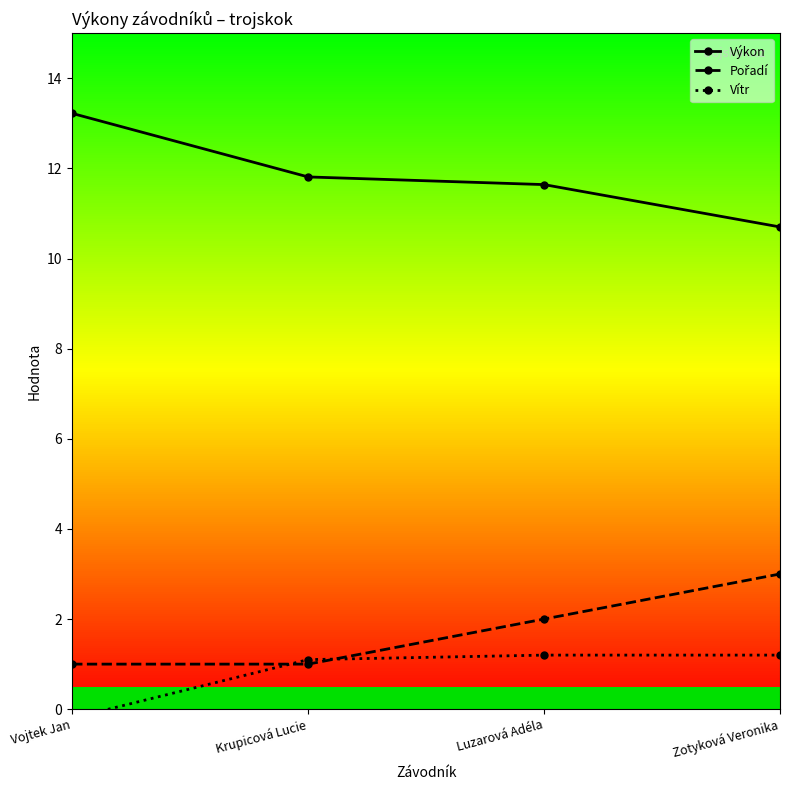

Is it true that Výkon equals 10.7 at Zotyková Veronika?

True